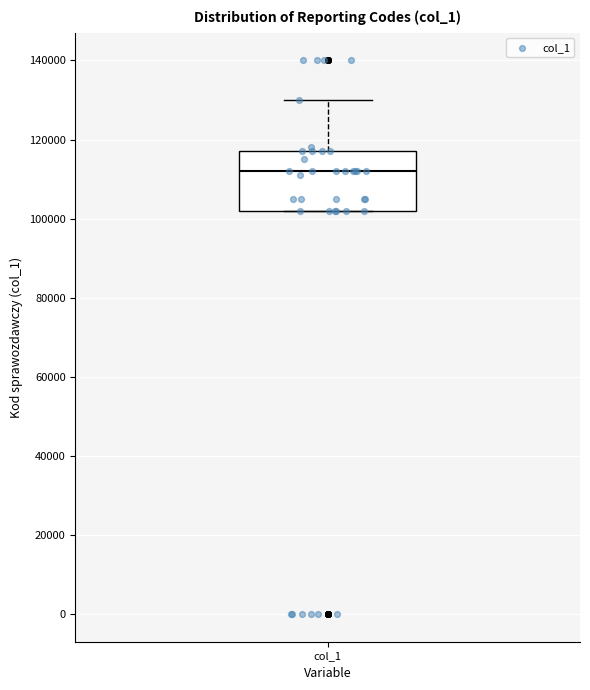

Transcribe this box plot: give where the median line is, the range the box spans, and where the two whiskers end, as read against the y-axis. The values are not printed on the chart, so give them approximately, as read against the axis.

median 112000, box 102000 to 118000, whiskers 102000 to 130000